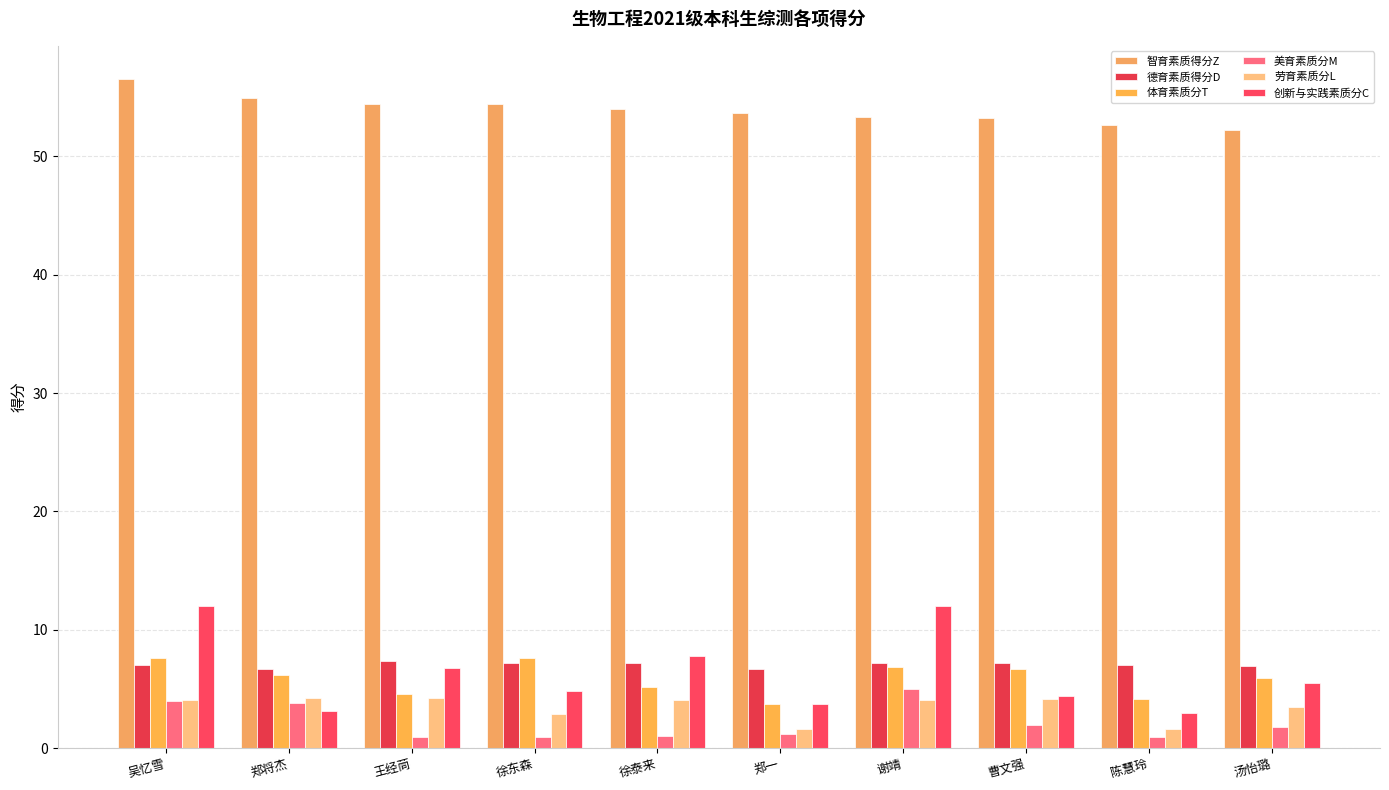

What is the greatest value displayed?

56.5